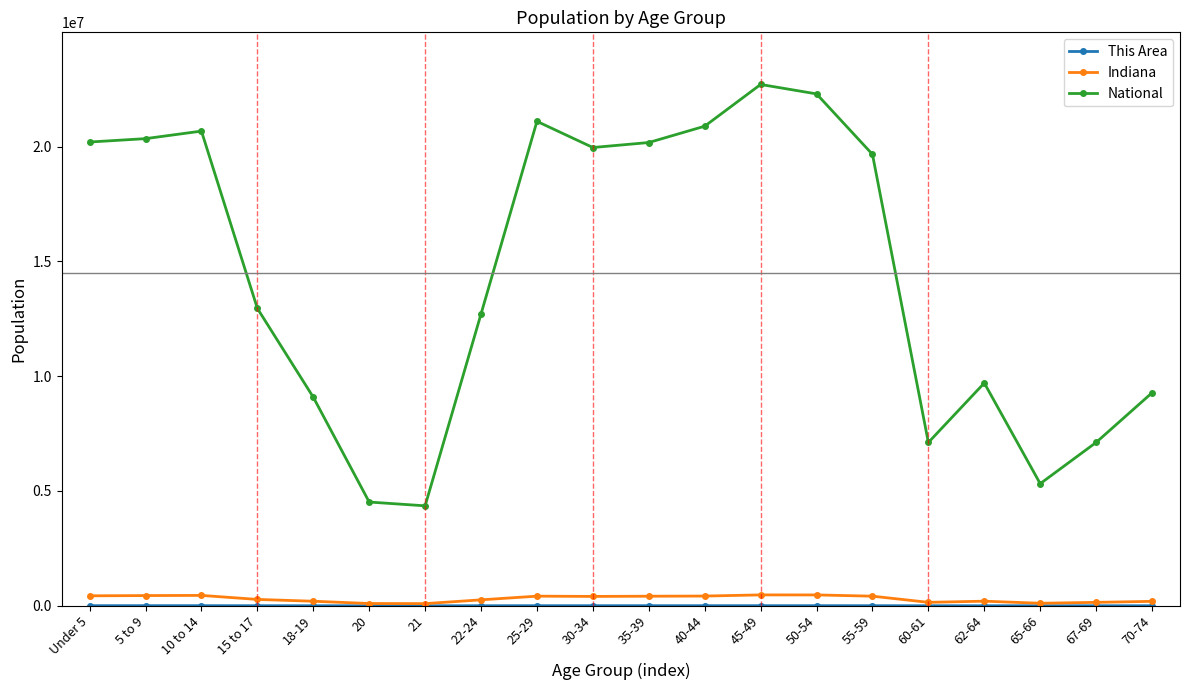

True or false: National has more than 0 interior local peaks.

True